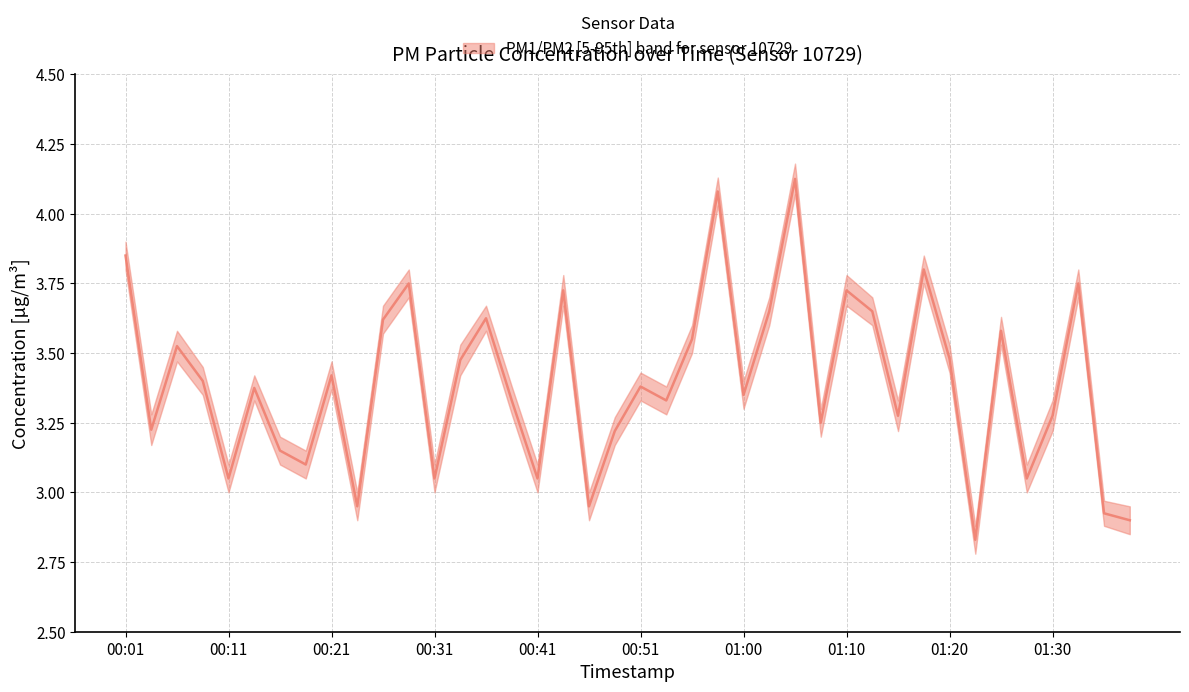

How many interior local valleys (lower than both neighbors) does the data have?

13